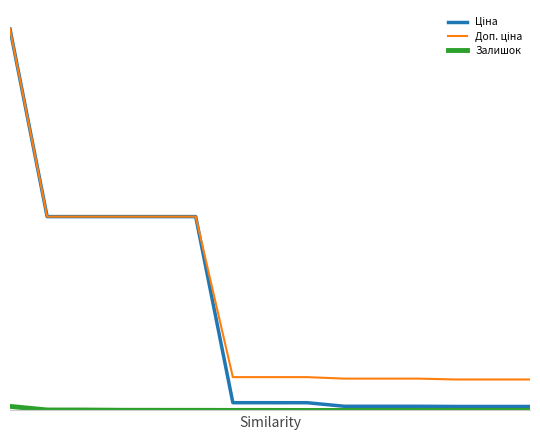

What is the maximum value shown in the chart?

29747.2